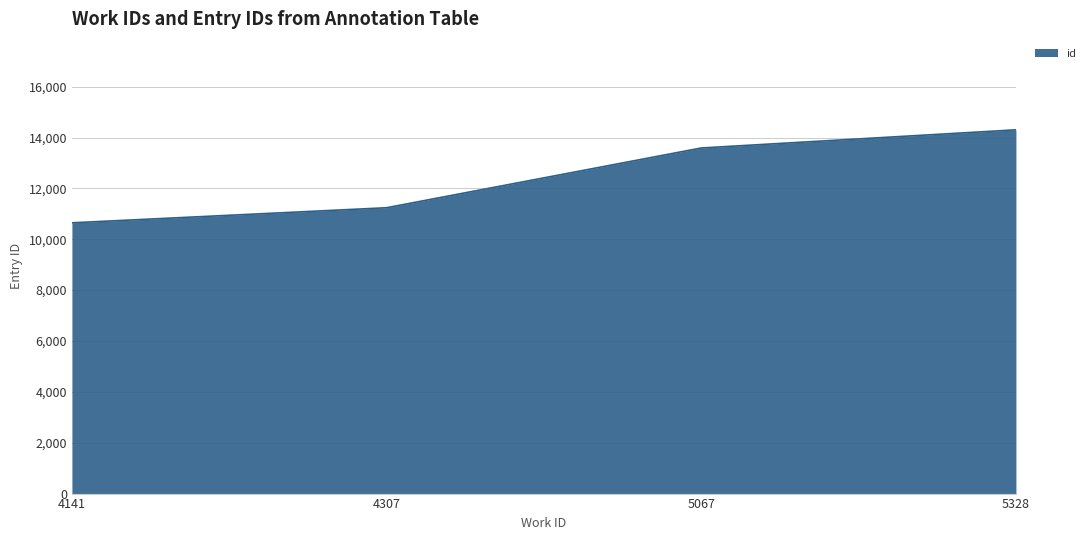

Reading right to left, extract all data points from this chart.

14302	13588	11239	10646